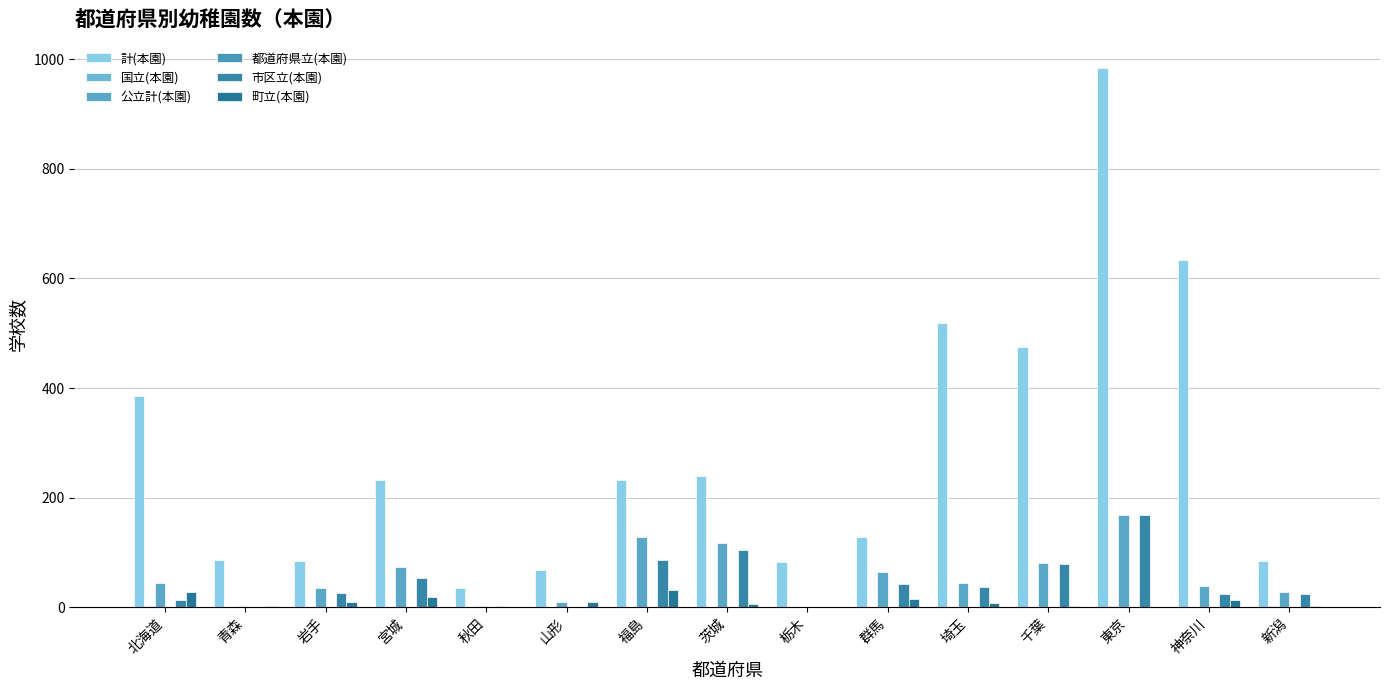

Reading right to left, transcribe all the data shown in this chart.

計(本園): 85	634	984	474	518	128	82	239	233	69	36	232	85	87	385
国立(本園): 2	0	2	1	1	1	1	1	1	1	1	1	1	1	2
公立計(本園): 28	39	168	81	45	64	1	117	128	10	3	73	36	2	45
都道府県立(本園): 1	0	0	0	0	0	0	0	0	0	0	0	0	0	0
市区立(本園): 24	25	168	79	37	43	1	105	86	1	2	54	26	0	14
町立(本園): 3	13	0	2	8	16	0	7	31	9	1	19	9	2	28